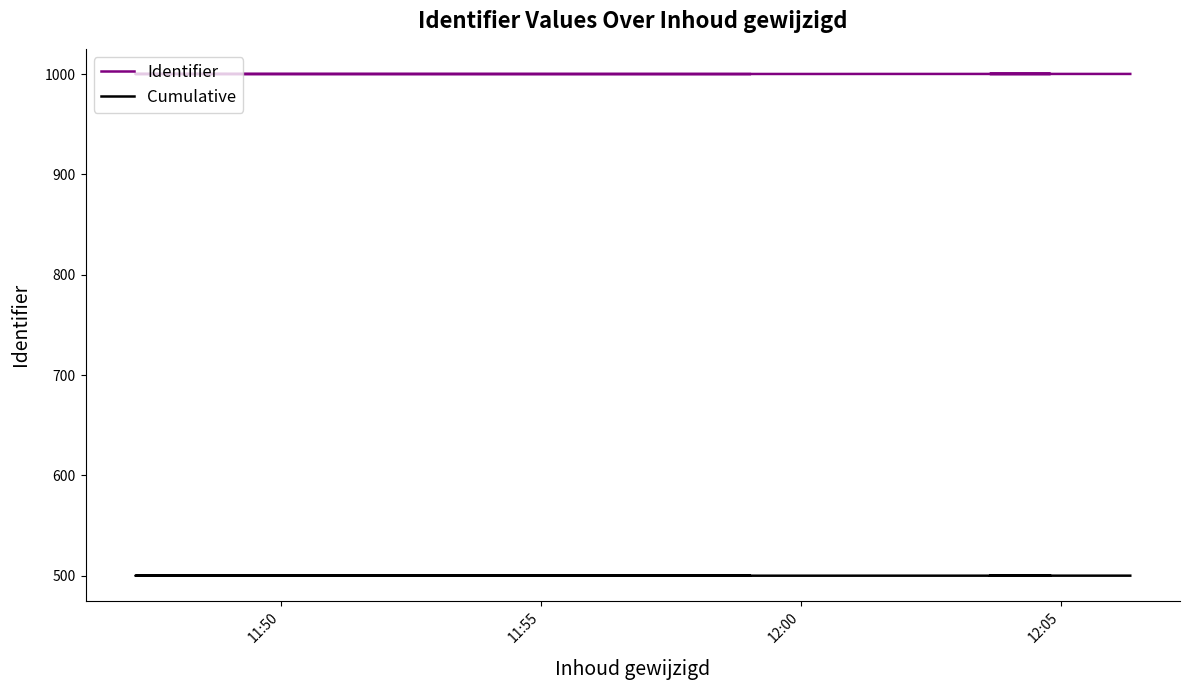

At which label does Identifier reach its minimum?

11:50